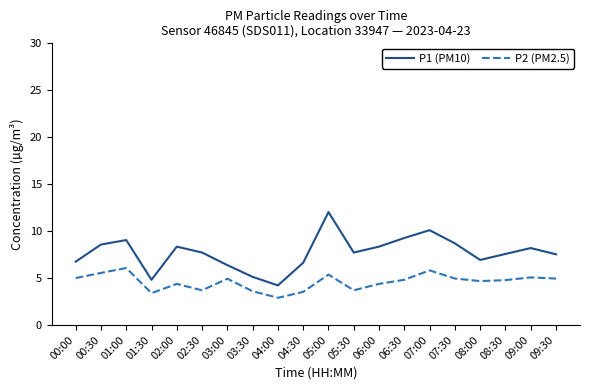

How many lines are shown in the chart?

2